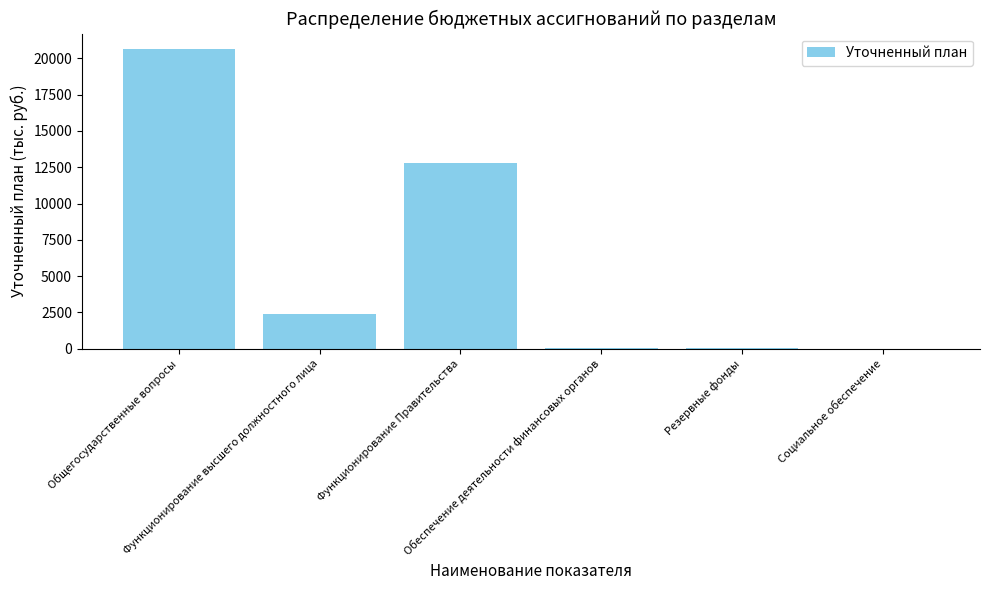

Which has a higher value, Обеспечение деятельности финансовых органов or Функционирование высшего должностного лица?

Функционирование высшего должностного лица